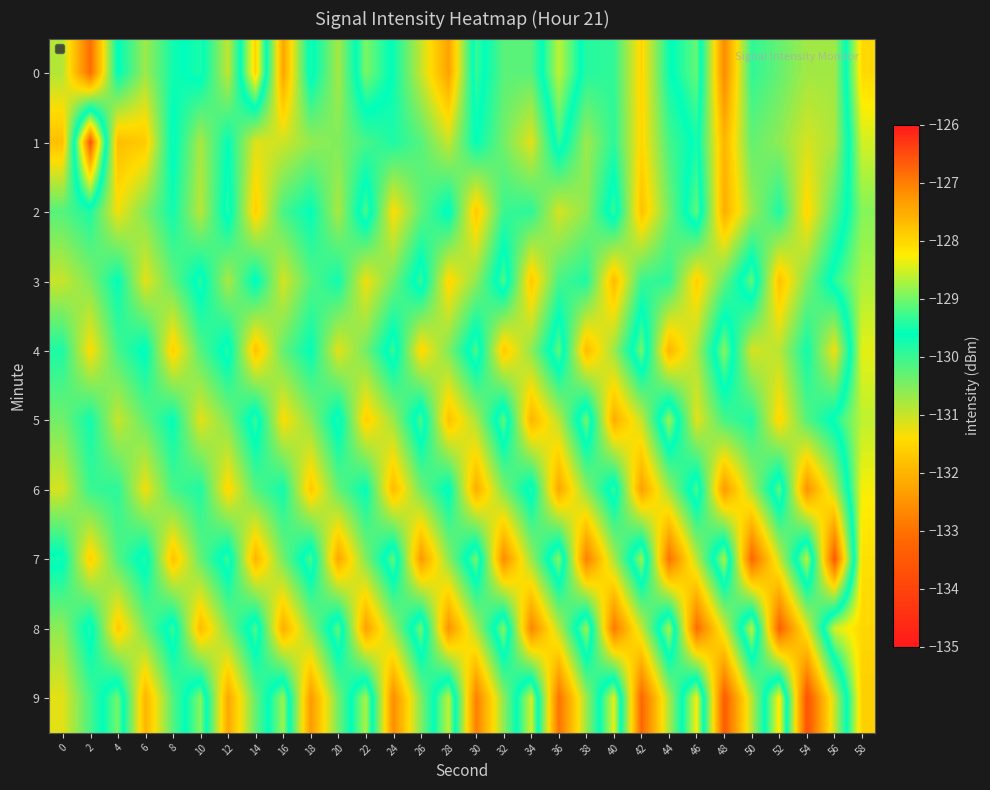

Rank the series by their maximum value, from lowest to highest.

2, 3, 5, 4, 6, 7, 8, 0, 9, 1